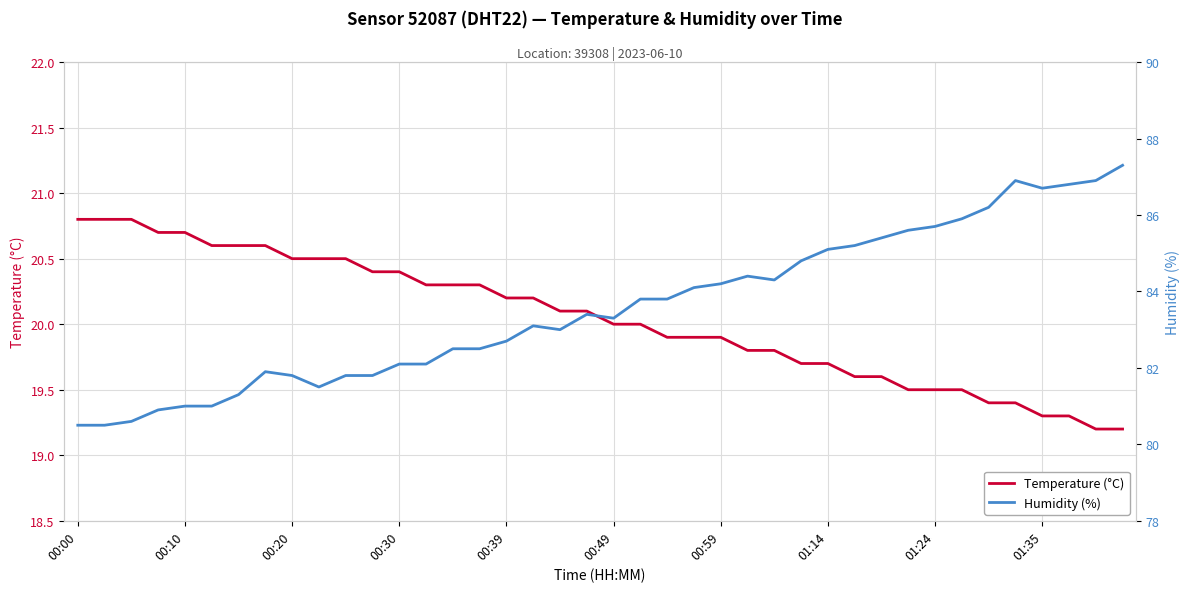

What is the value of the Humidity (%) point at the 4th from the left?

80.9